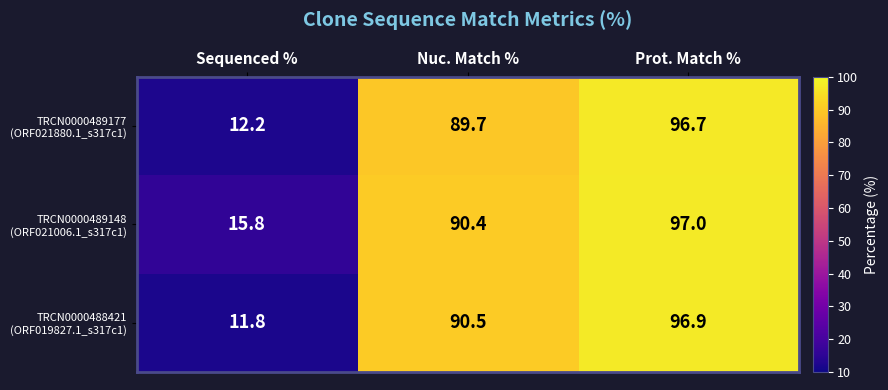

At which category does the chart reach its peak across all series?

Prot. Match %